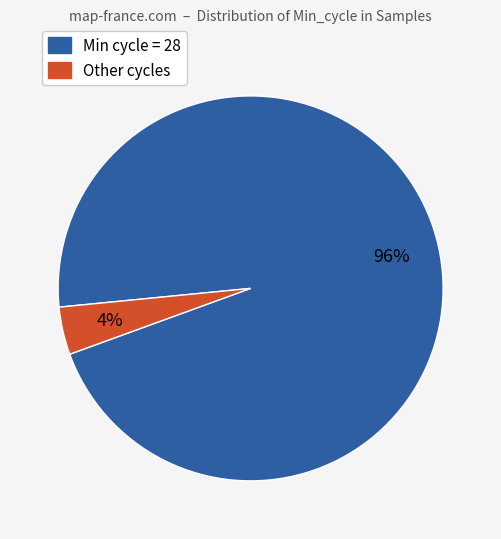

To the nearest percent, what is the difference between the largest and smallest slice percentages?

92%